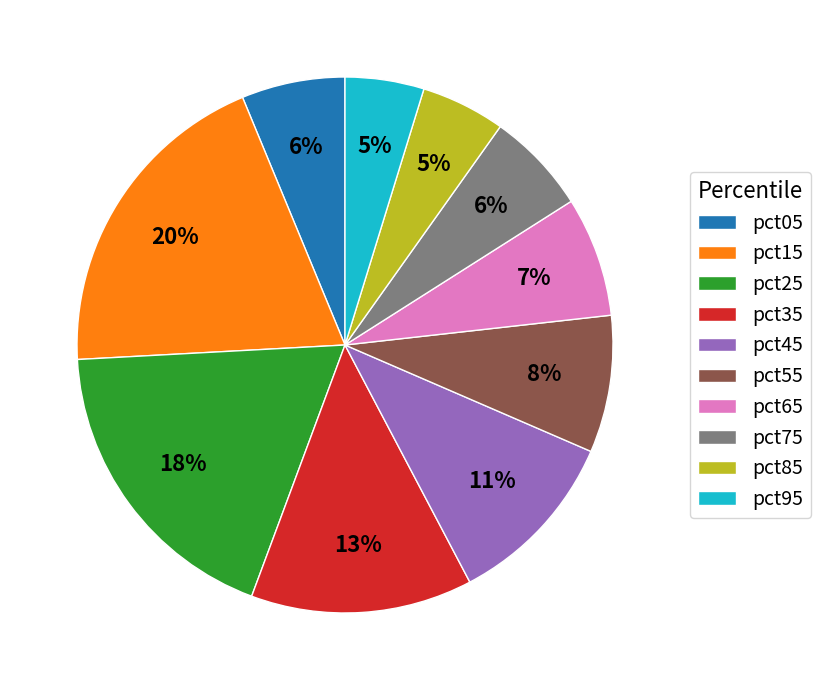

Is it true that pct75 is 6% of the pie?

True